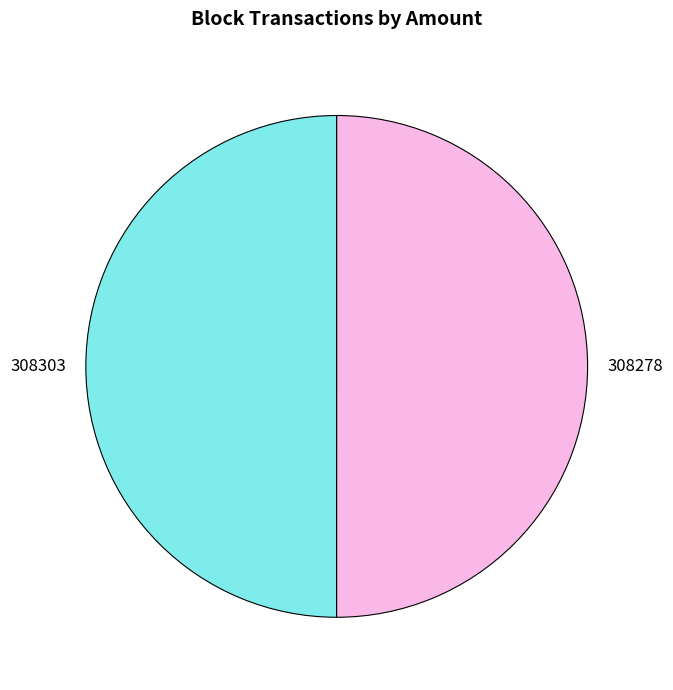

How many segments does this pie chart have?

2